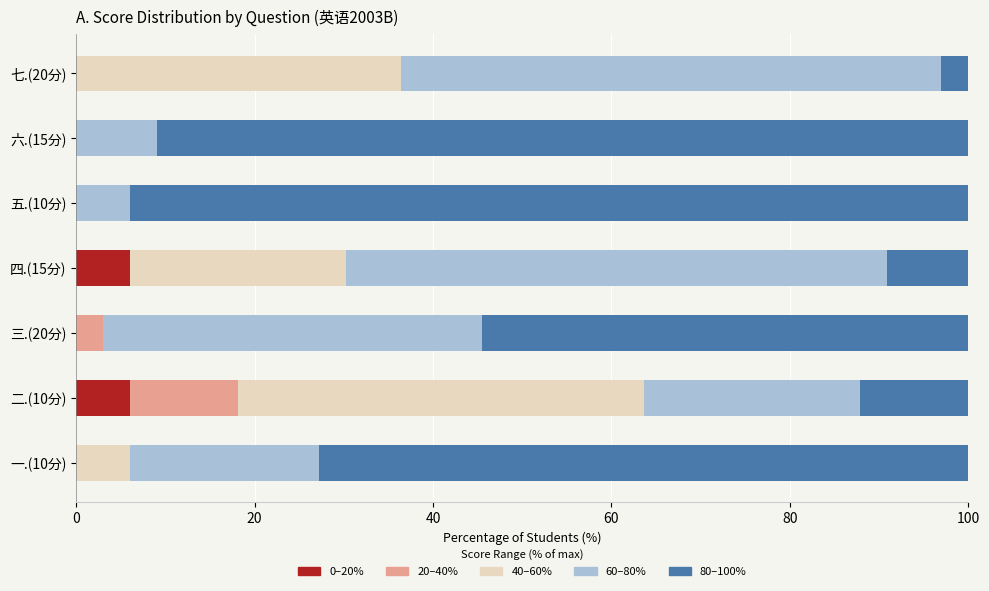

Is it true that 0–20% equals 0.0 at 七.(20分)?

True